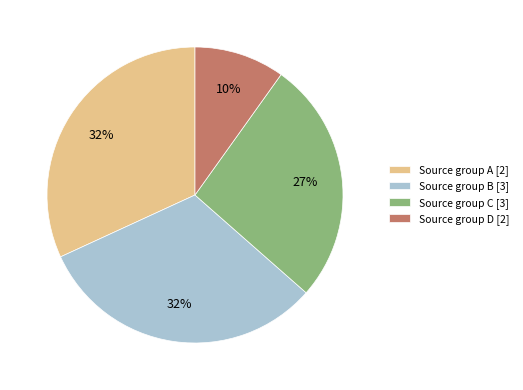

Combined, do Source group A [2] and Source group D [2] account for over 50%?

No